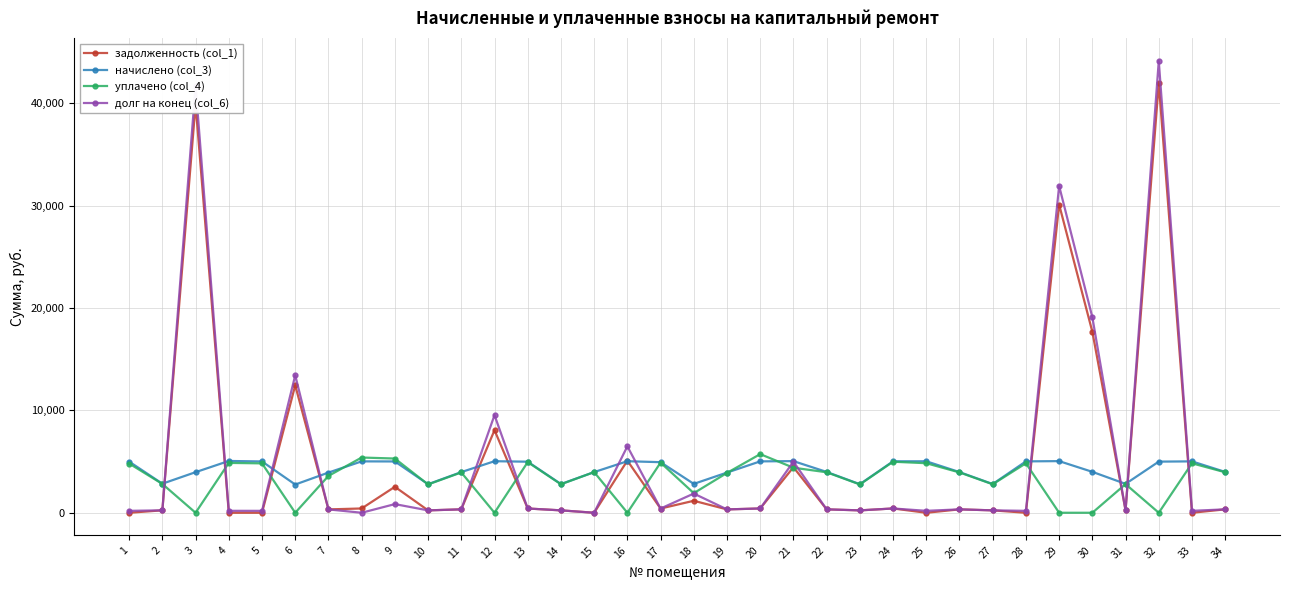

True or false: начислено (col_3) and уплачено (col_4) intersect in this chart.

True